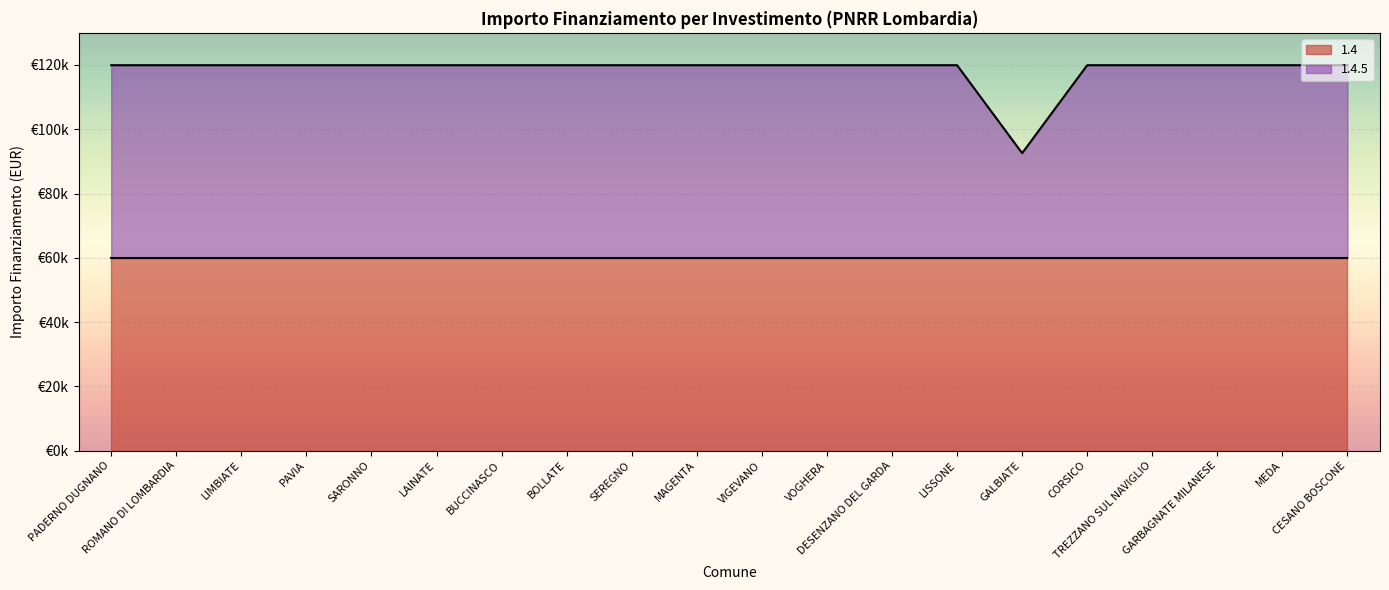

Rank the categories by value from lowest to highest.

GALBIATE, PADERNO DUGNANO, ROMANO DI LOMBARDIA, LIMBIATE, PAVIA, SARONNO, LAINATE, BUCCINASCO, BOLLATE, SEREGNO, MAGENTA, VIGEVANO, VOGHERA, DESENZANO DEL GARDA, LISSONE, CORSICO, TREZZANO SUL NAVIGLIO, GARBAGNATE MILANESE, MEDA, CESANO BOSCONE